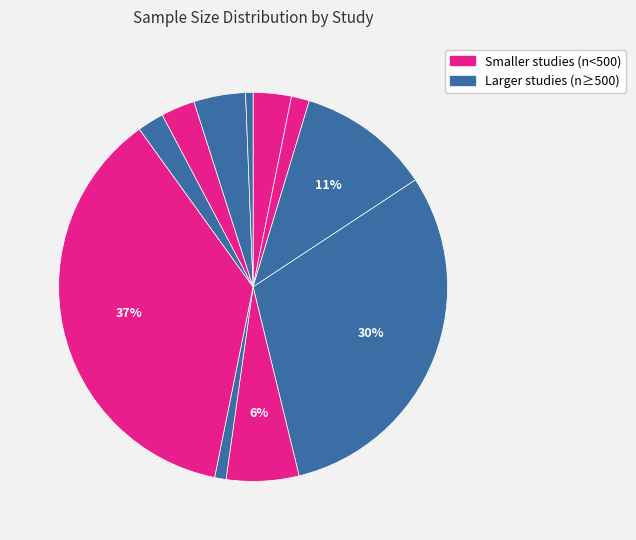

How many segments does this pie chart have?

11